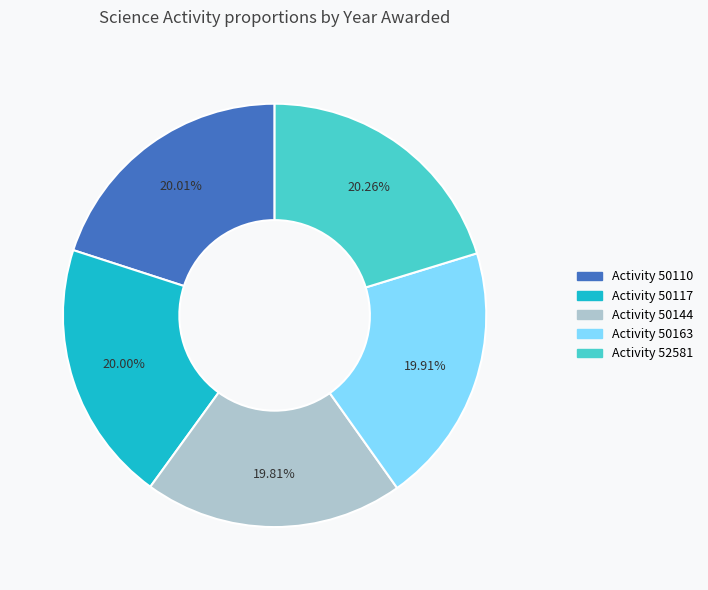

Does any single category account for the majority?

No